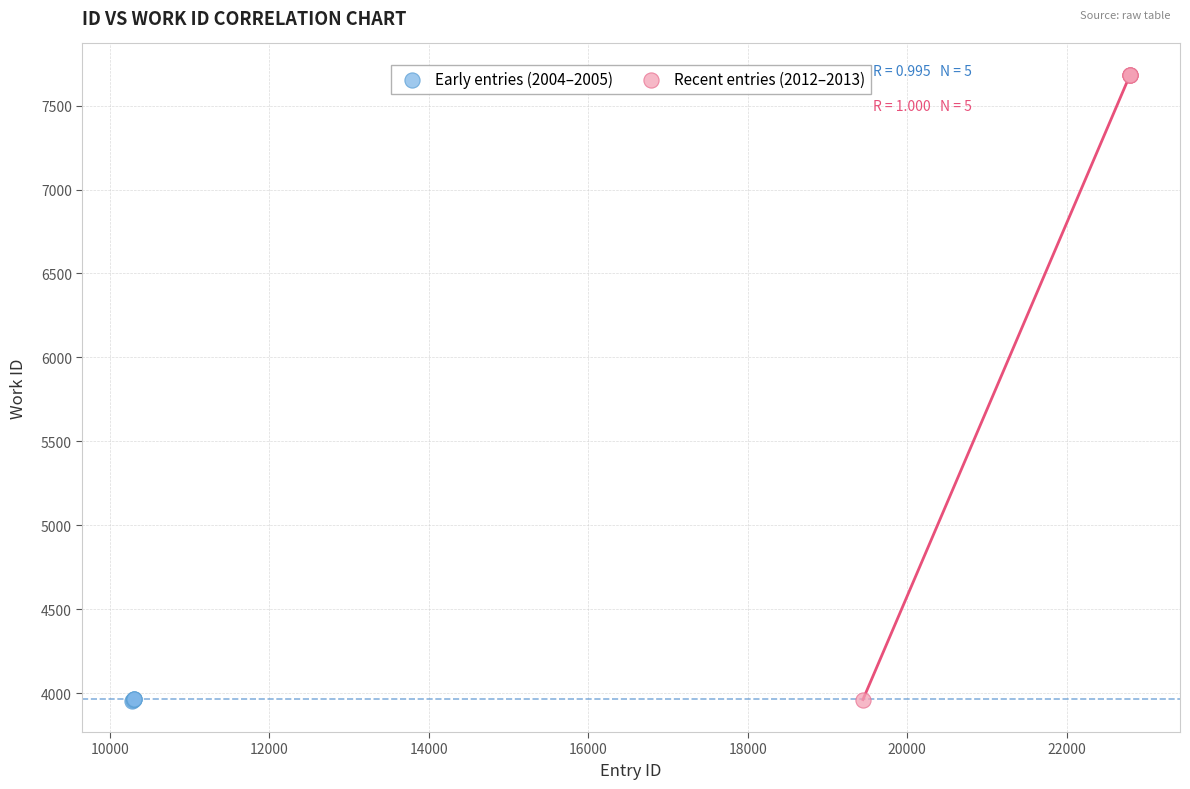

What are all the series names shown in the legend?

Early entries (2004–2005), Recent entries (2012–2013)